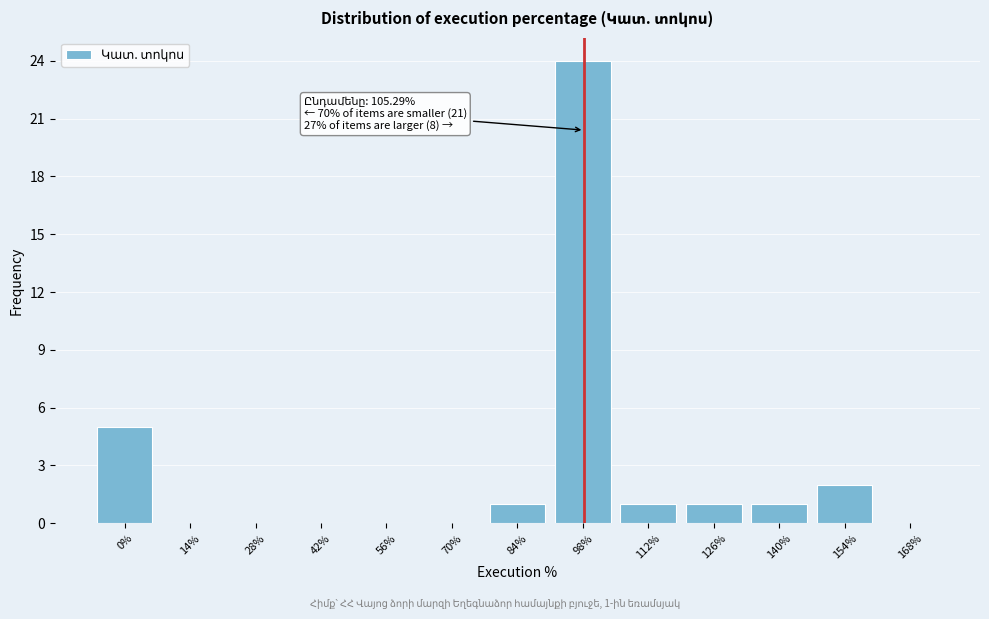

Reading left to right, transcribe all the data shown in this chart.

0%=5	14%=0	28%=0	42%=0	56%=0	70%=0	84%=1	98%=24	112%=1	126%=1	140%=1	154%=2	168%=0